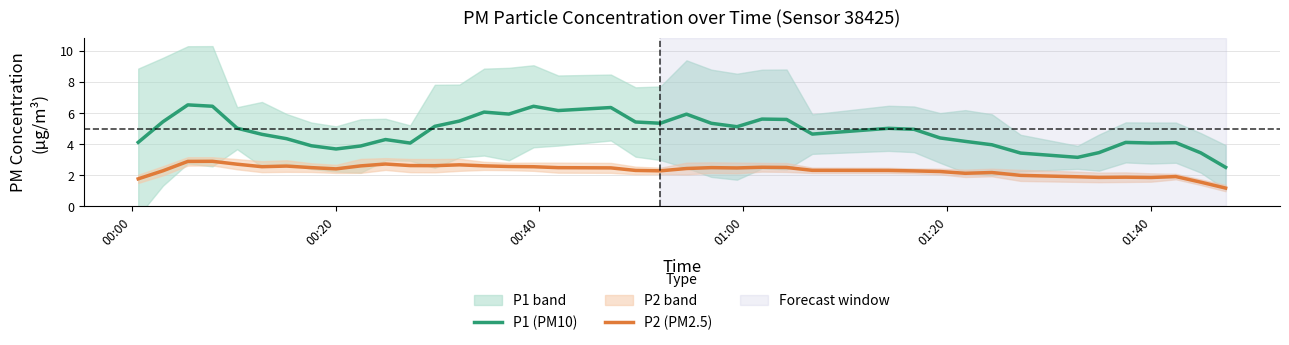

List the series in order of their peak value, lowest first.

P2 (PM2.5), P1 (PM10)